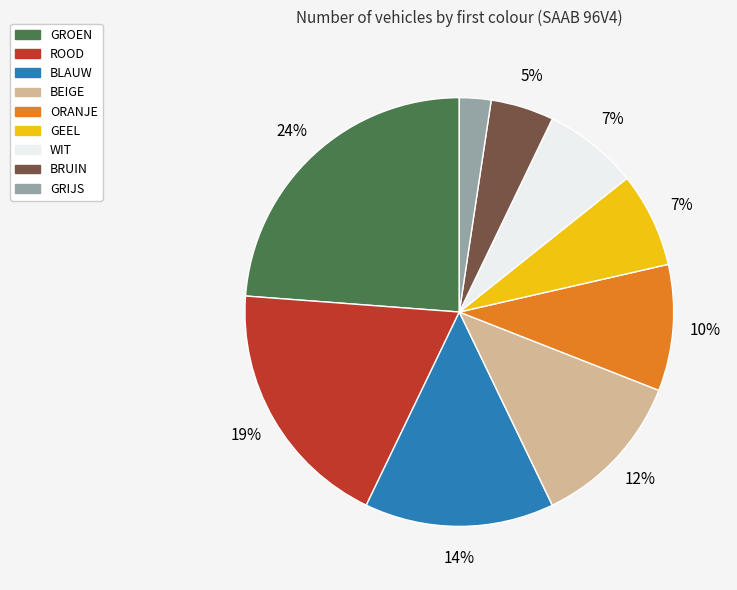

What percentage is the BLAUW slice, to the nearest percent?

14%